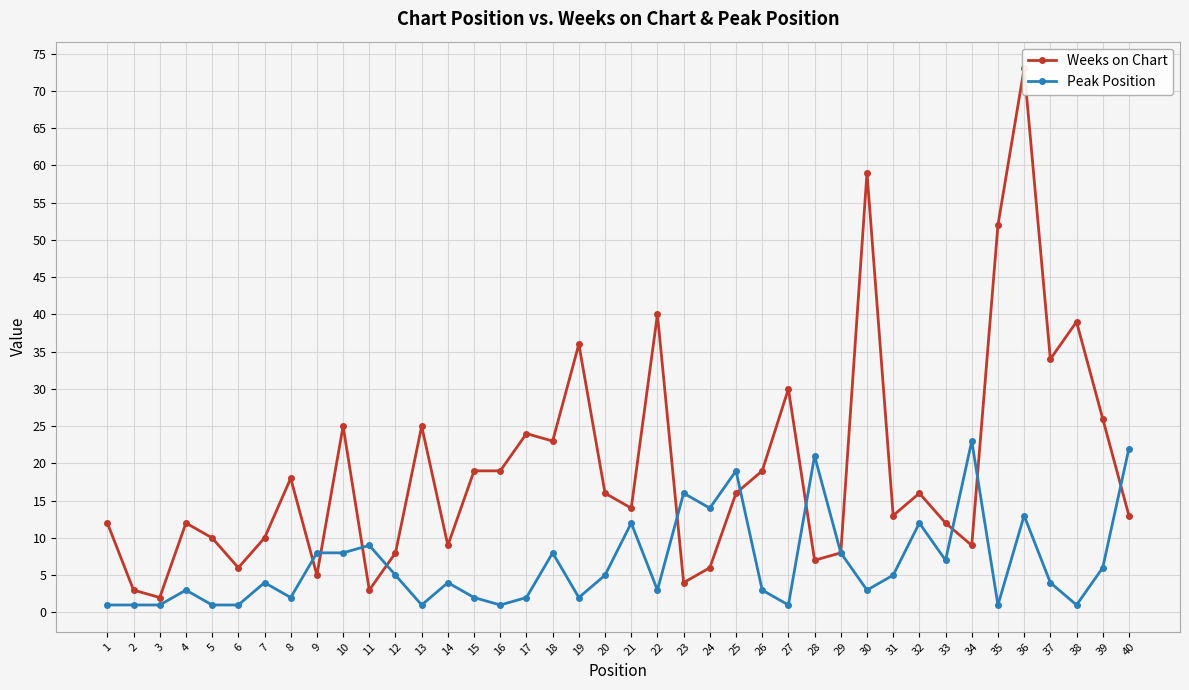

How many data points does each series have?

40